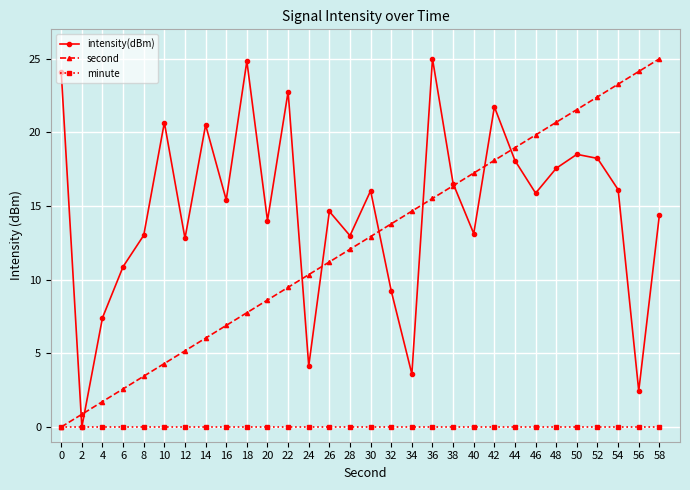

At 14, list the series in order from largest to smallest.

intensity(dBm), second, minute